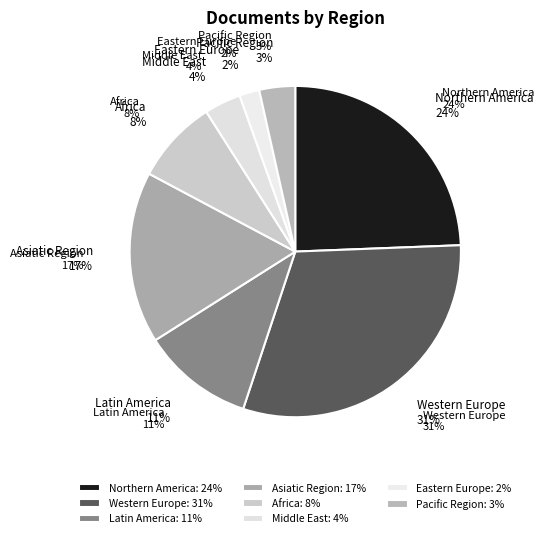

True or false: Pacific Region accounts for 1% of the total.

False